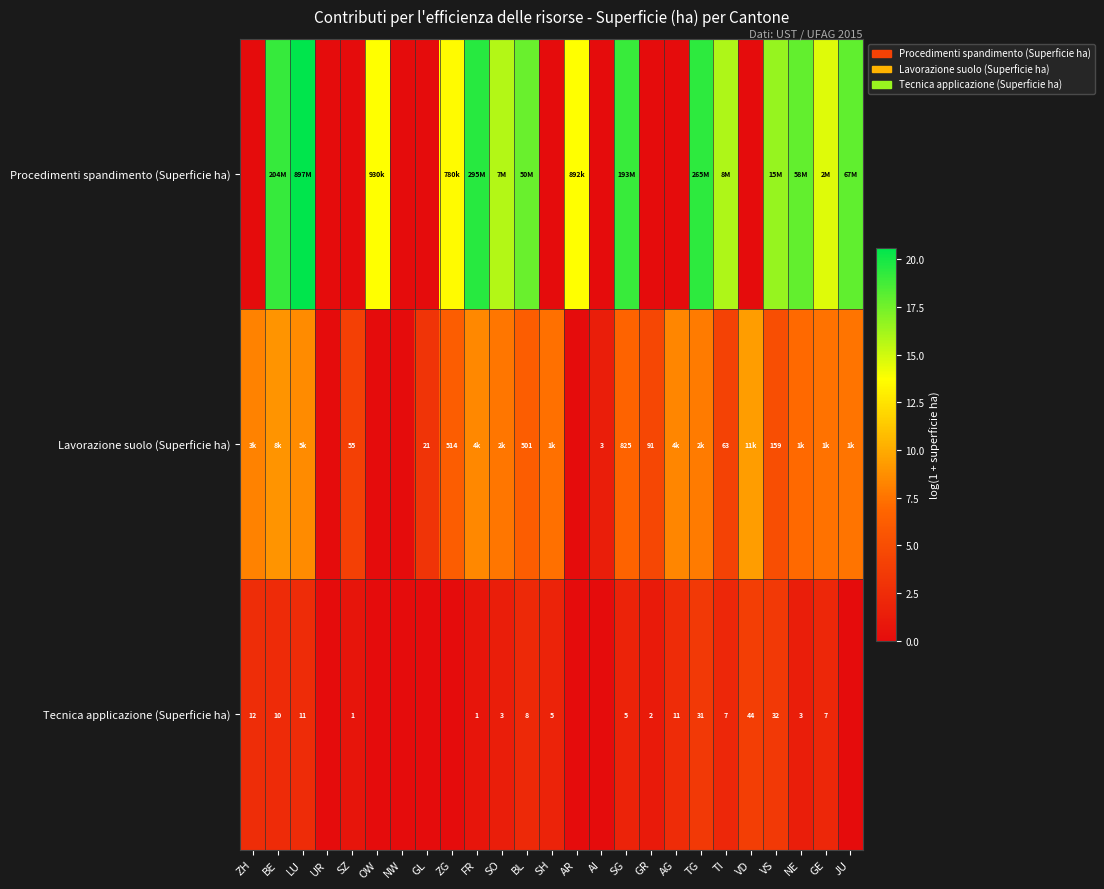

What is the difference between the Procedimenti spandimento (Superficie ha) values at SG and GR?

19.1